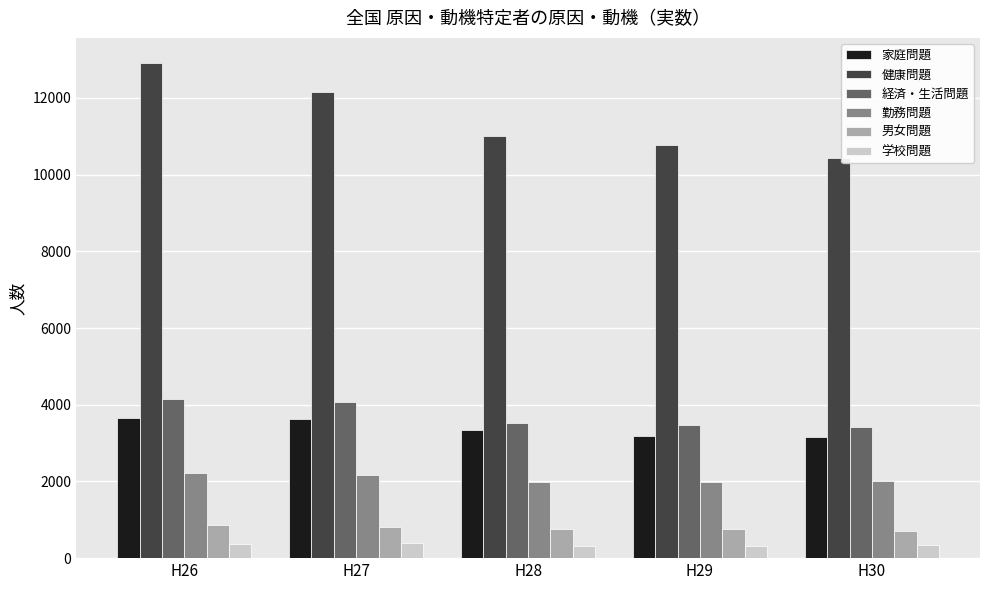

Count the number of categories in the chart.

5